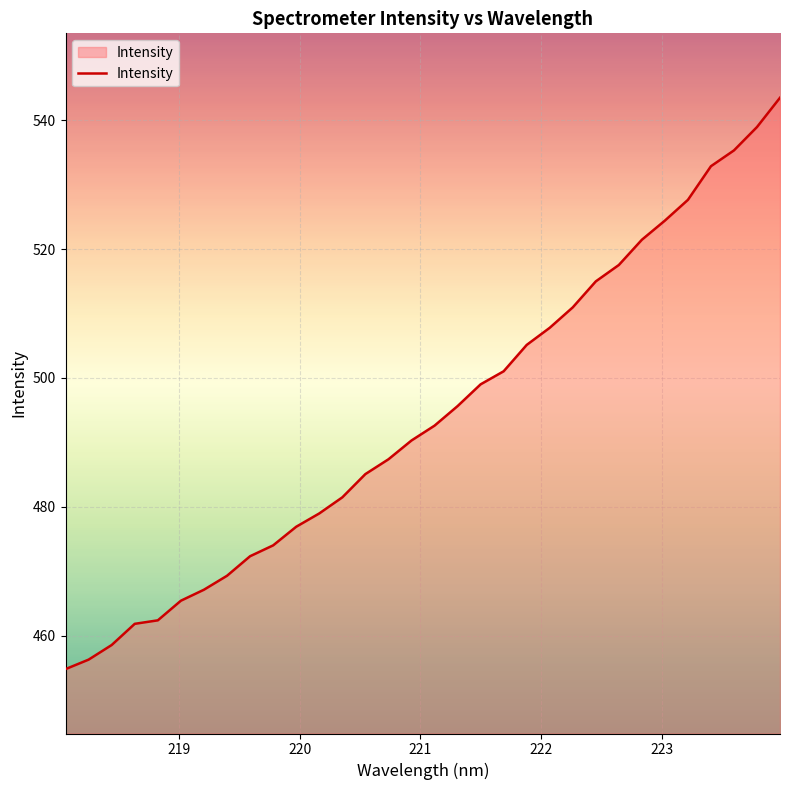

What is the difference between the maximum and minimum values?

88.7